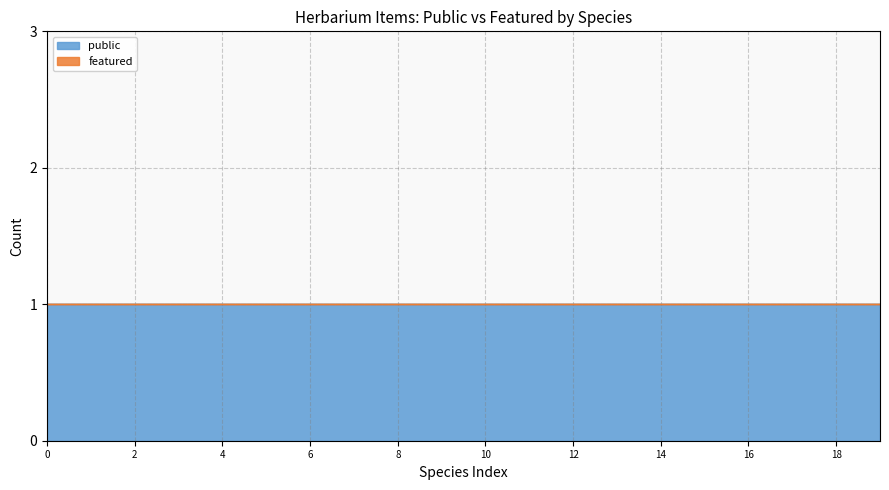

How many lines are shown in the chart?

2